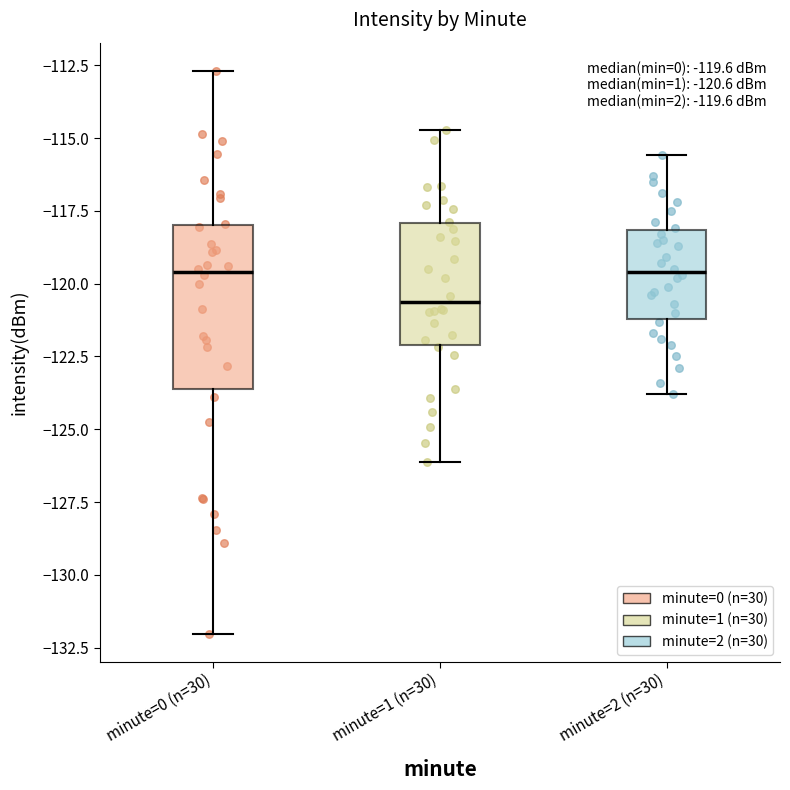

Which box is the tallest, from its lower edge to its upper edge?

minute=0 (n=30)